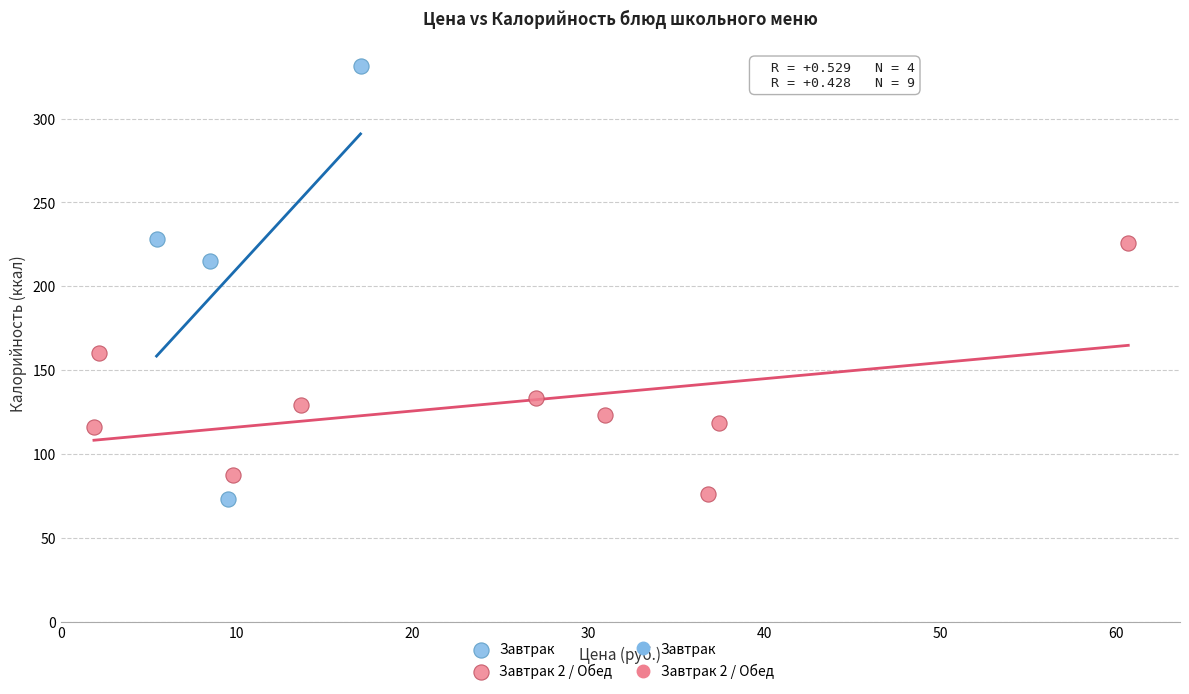

Which series has the largest Y range (max minus min)?

Завтрак